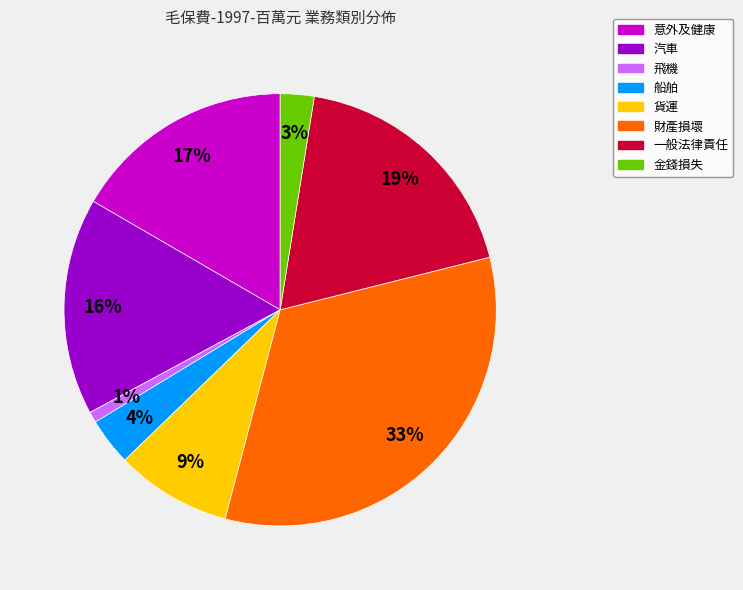

What percentage is the 一般法律責任 slice, to the nearest percent?

19%